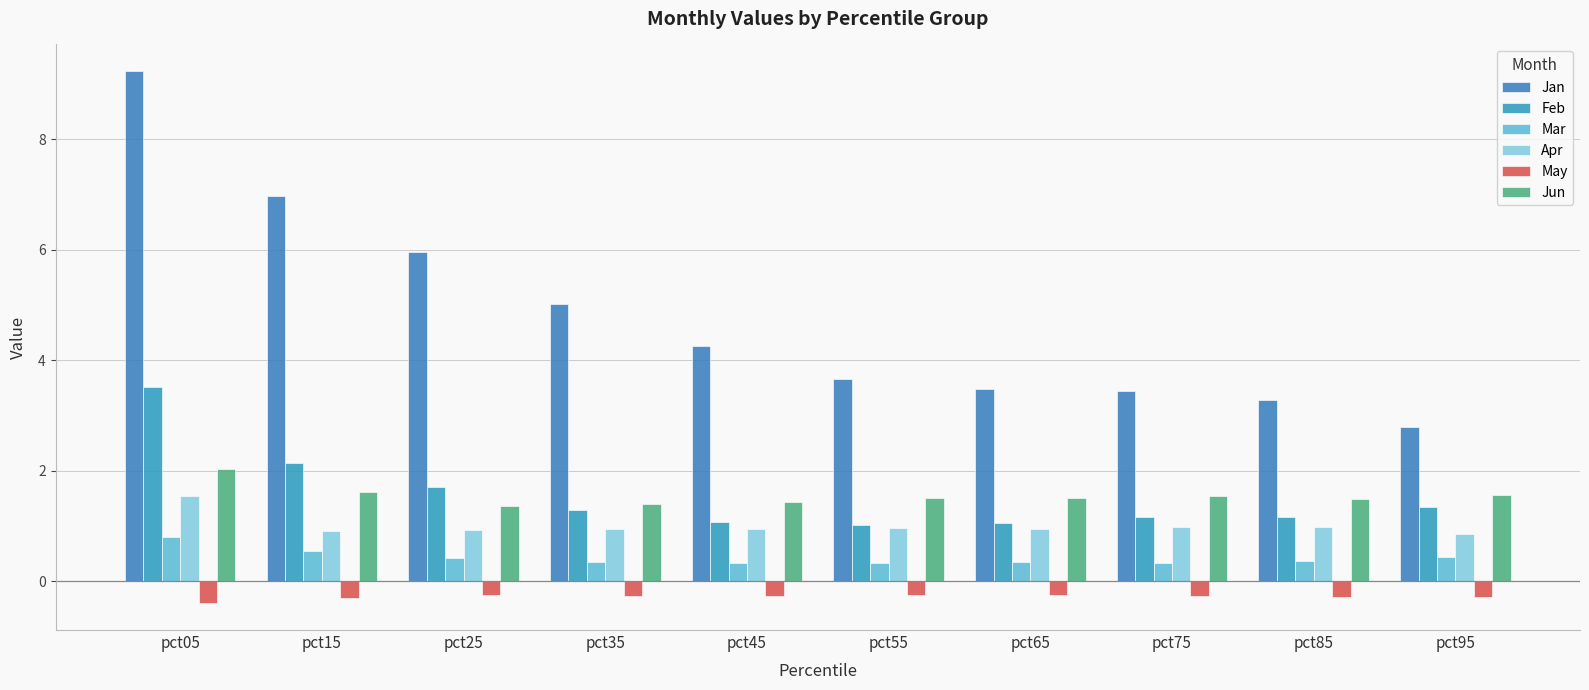

What is the spread (max minus min) of values at pct85?

3.6